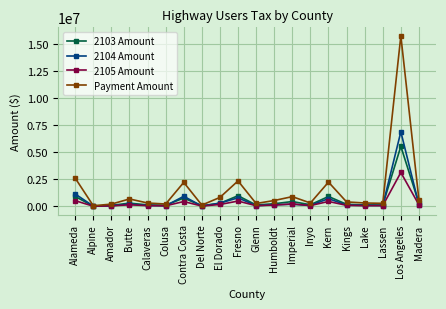

What is the minimum value for Payment Amount?

57287.3